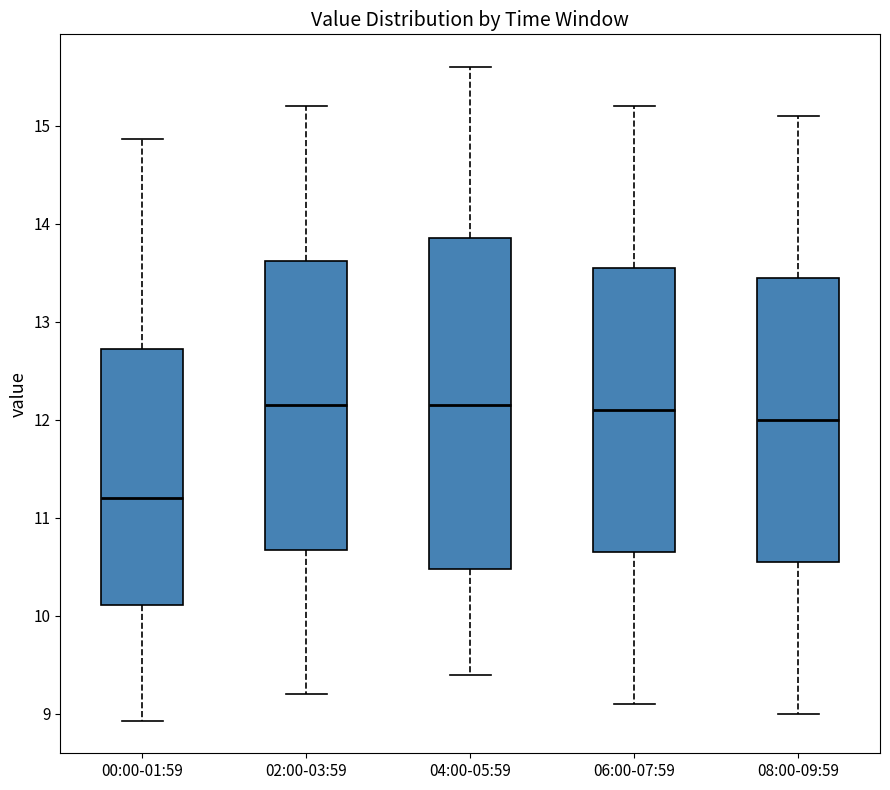

Reading left to right, transcribe this box plot: for each box, give where its median line is, the range the box spans, and where its two whiskers end, as read against the y-axis. The values are not printed on the chart, so give them approximately, as read against the axis.

00:00-01:59: median 11.2, box 10.1 to 12.7, whiskers 8.9 to 14.9
02:00-03:59: median 12.2, box 10.7 to 13.6, whiskers 9.2 to 15.2
04:00-05:59: median 12.2, box 10.5 to 13.9, whiskers 9.4 to 15.6
06:00-07:59: median 12.1, box 10.7 to 13.6, whiskers 9.1 to 15.2
08:00-09:59: median 12.0, box 10.6 to 13.5, whiskers 9.0 to 15.1